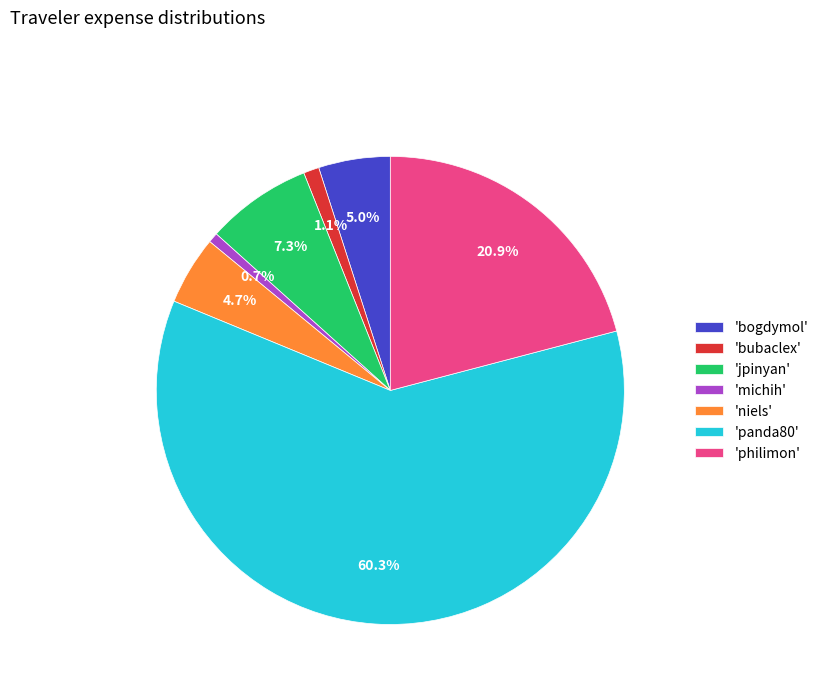

Which category has the biggest portion of the pie?

'panda80'